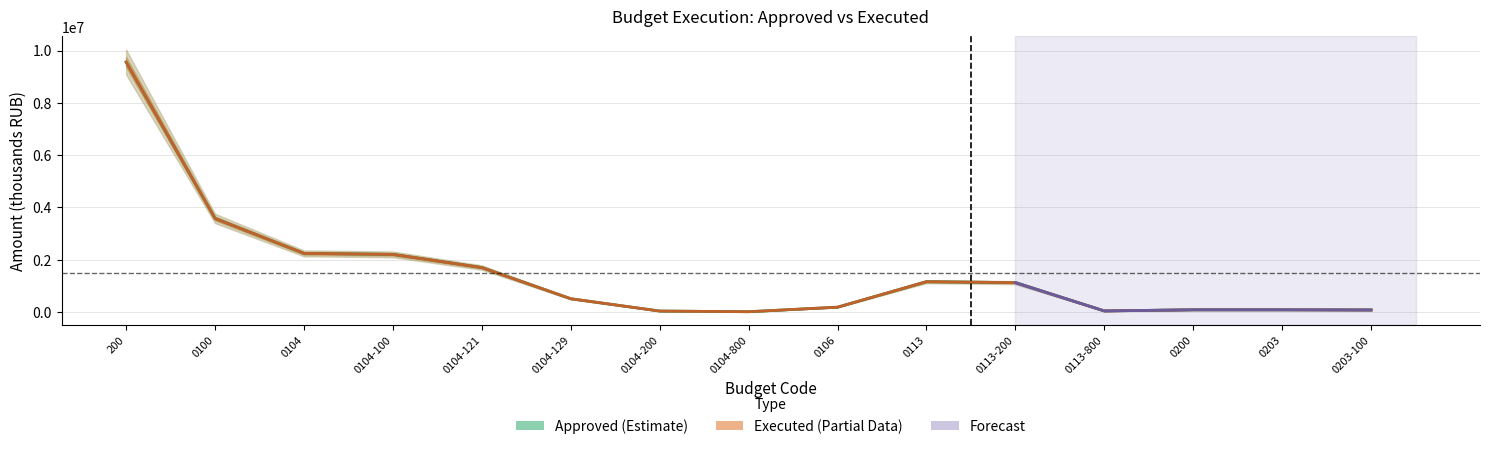

Between 200 and 0104, which is larger?

200